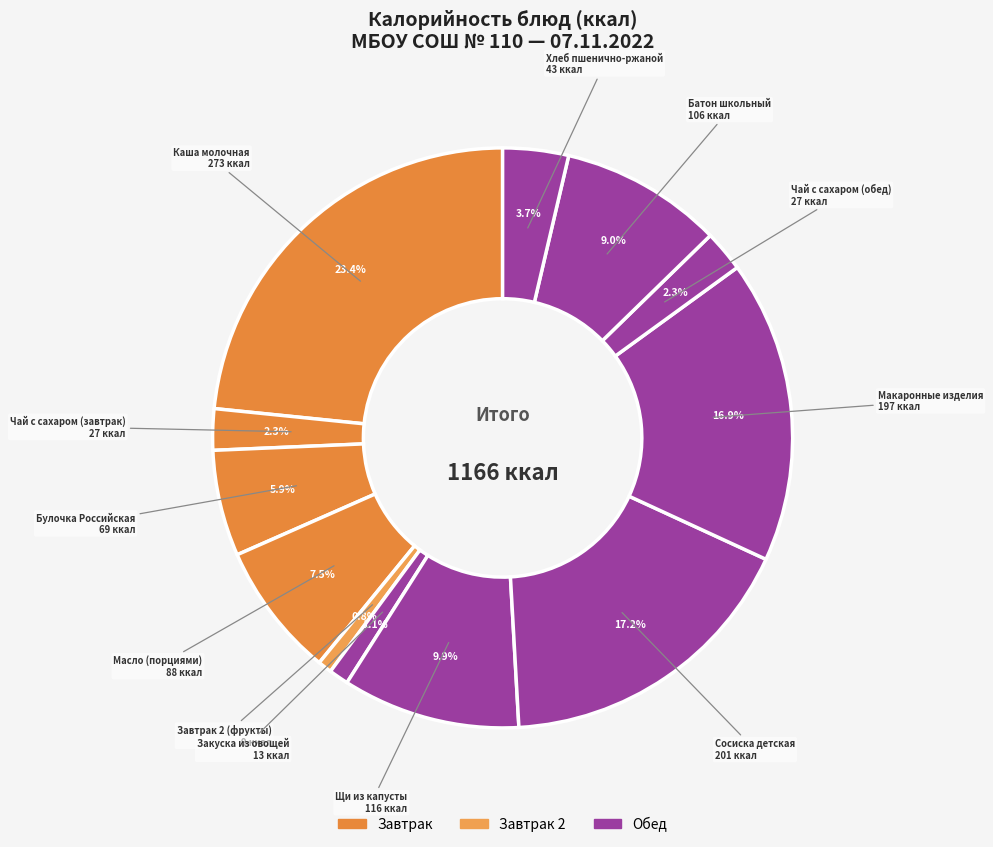

Count the number of slices in the pie.

12